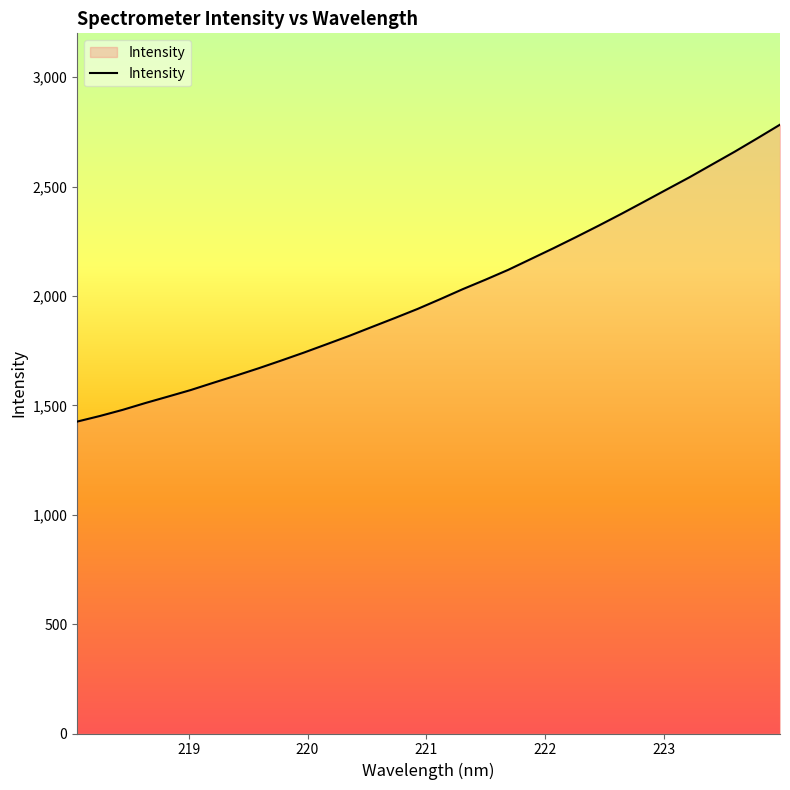

What is the minimum value shown in the chart?

1425.9